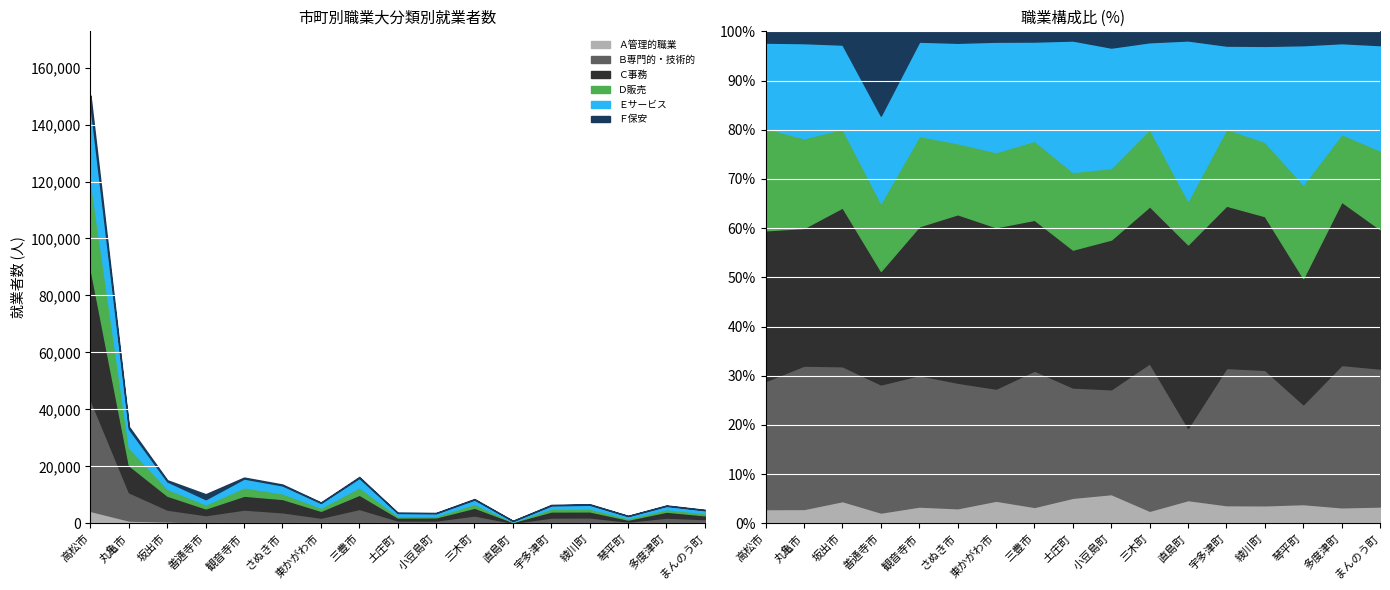

At which category does the chart reach its minimum across all series?

直島町